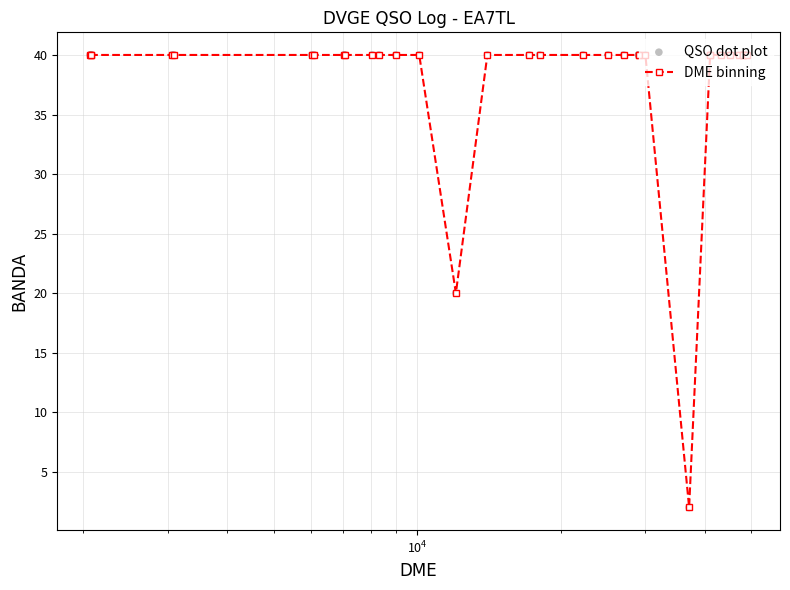

What is the greatest value displayed?

40